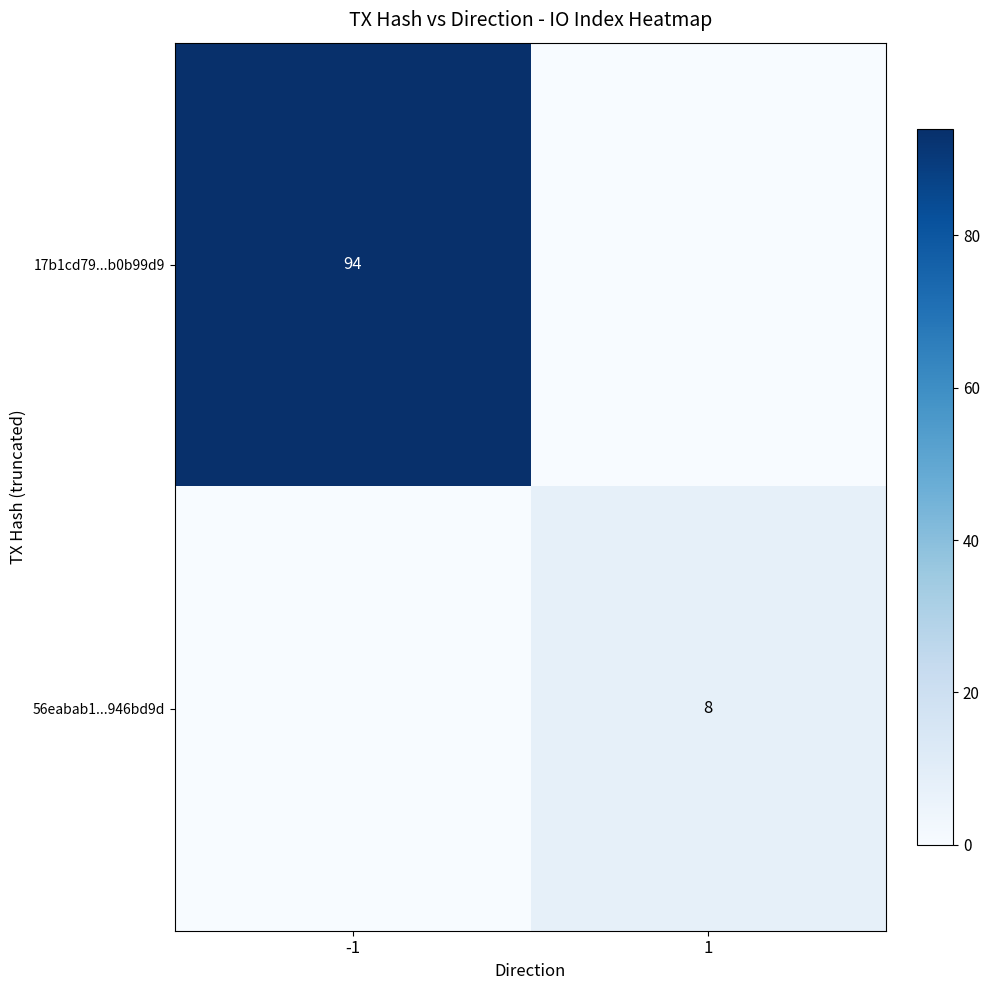

What is the difference between the highest and lowest values at -1?

94